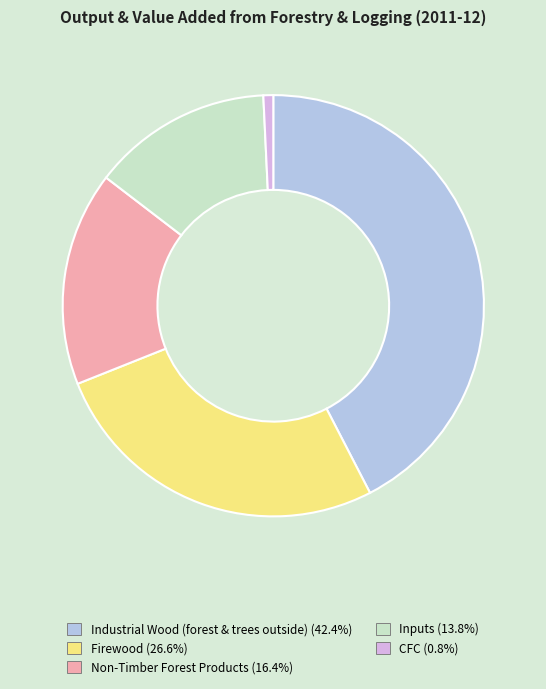

Rank the categories by value from highest to lowest.

Industrial Wood (forest & trees outside), Firewood, Non-Timber Forest Products, Inputs, CFC